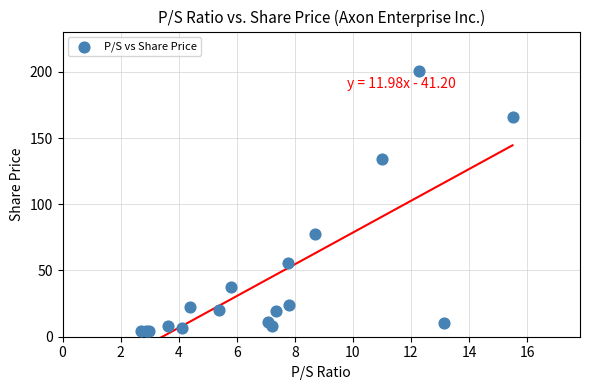

What Y value in the scatter plot is closest to 102?

77.4